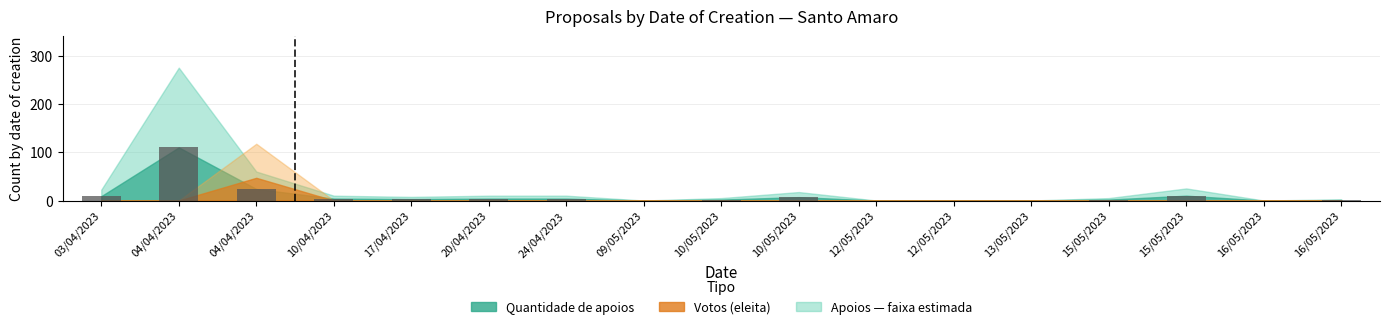

Which category has the highest value across all series?

04/04/2023